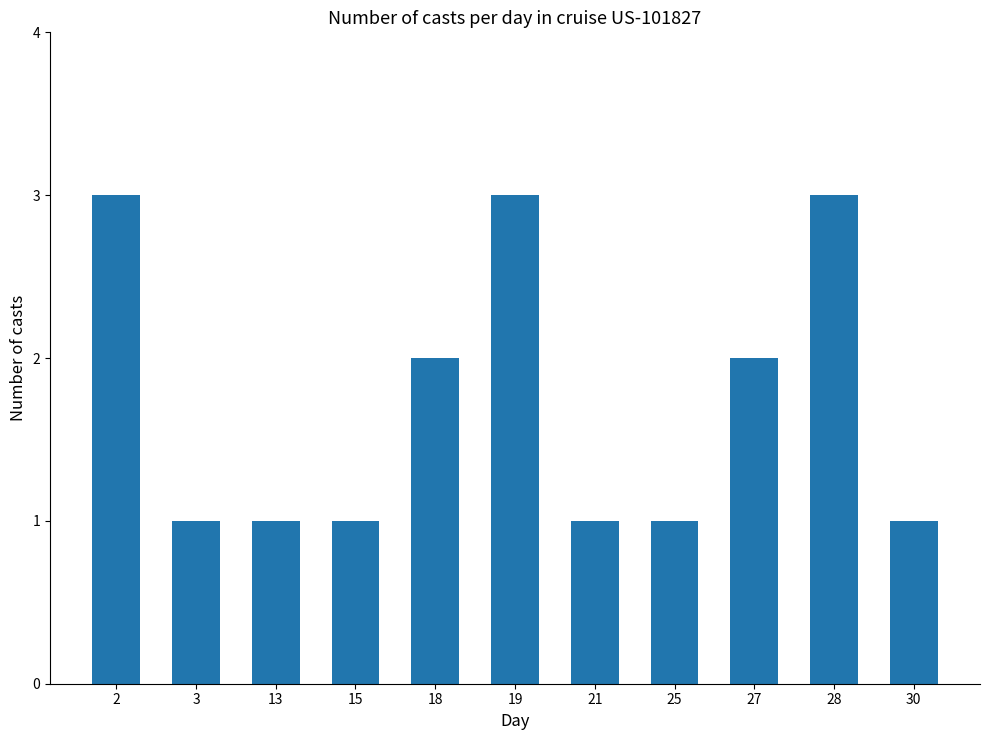

What is the change in value from 19 to 30?

-2